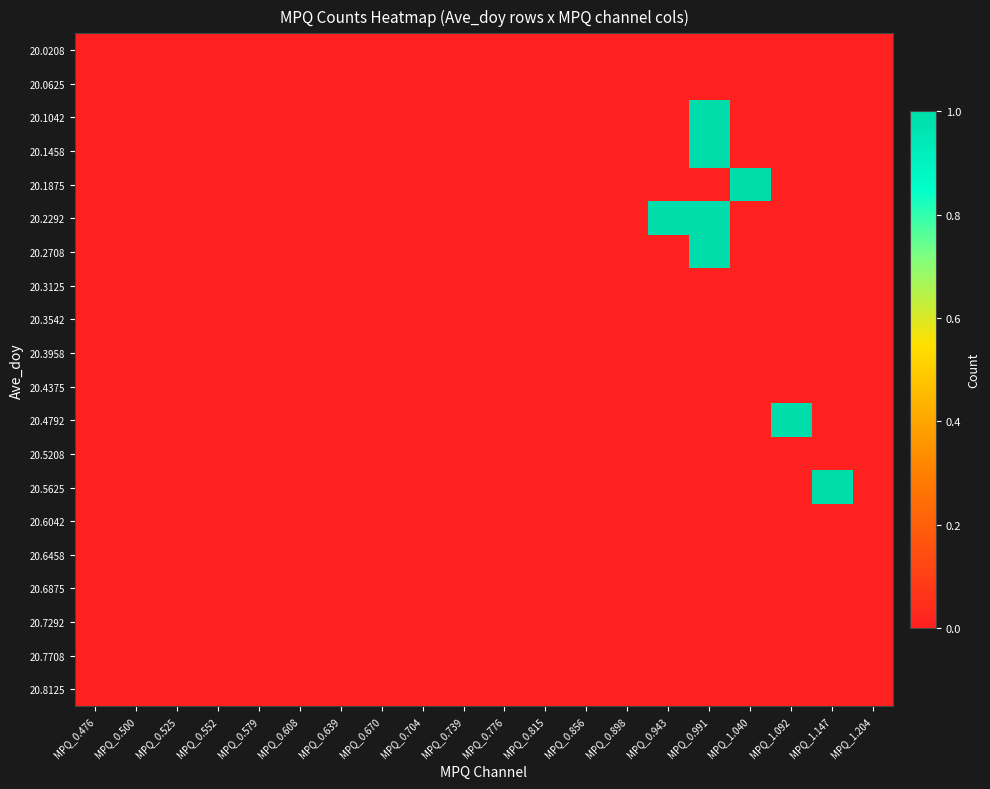

What is the greatest value displayed?

1